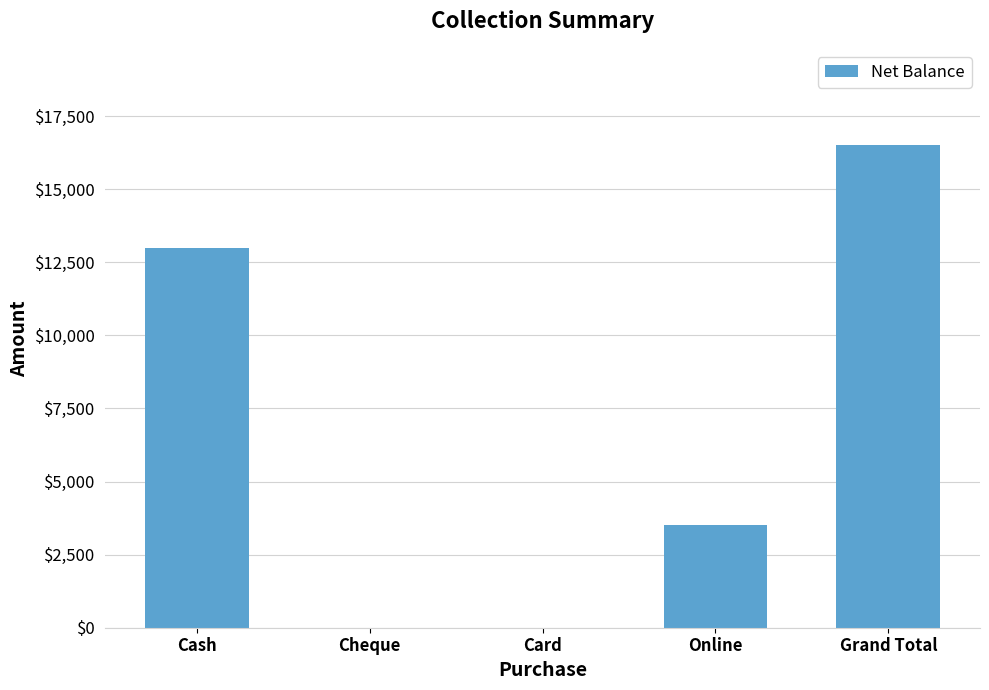

The value at Grand Total is 23799. True or false?

False